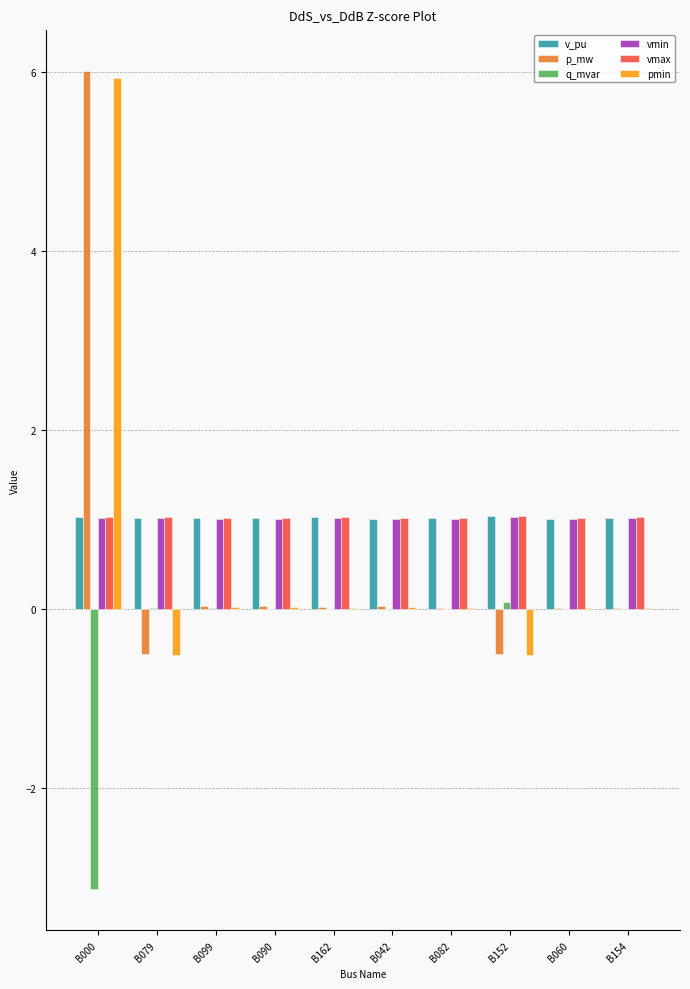

What is the maximum value for vmax?

1.0